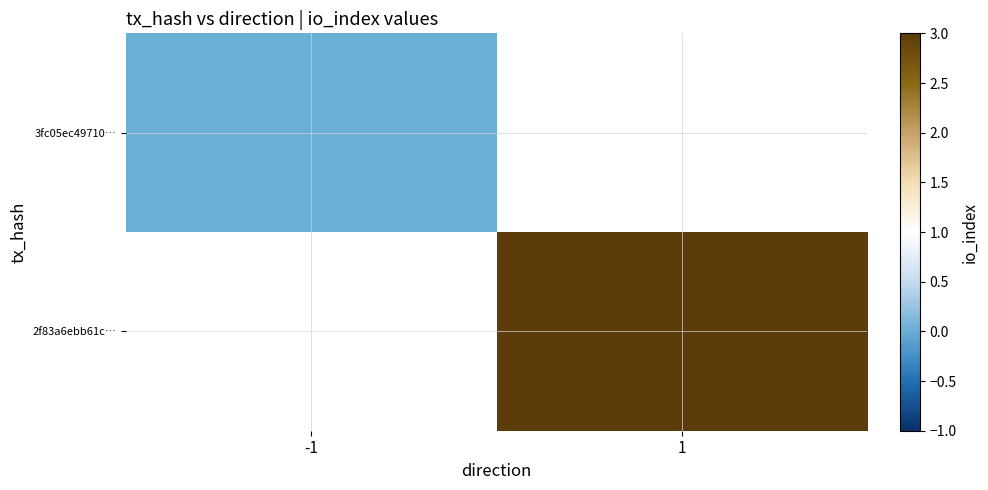

At which category does the chart reach its peak across all series?

1